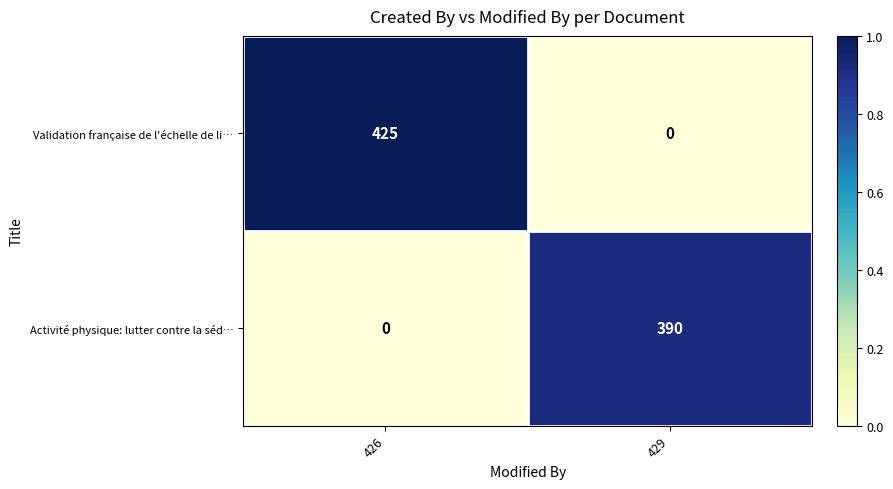

What is the approximate value of Activité physique: lutter contre la séd… at 429?

390